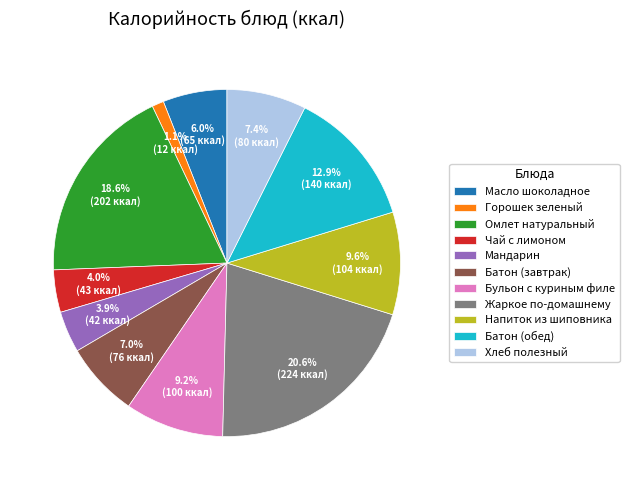

Is it true that Жаркое по-домашнему is 21% of the pie?

True